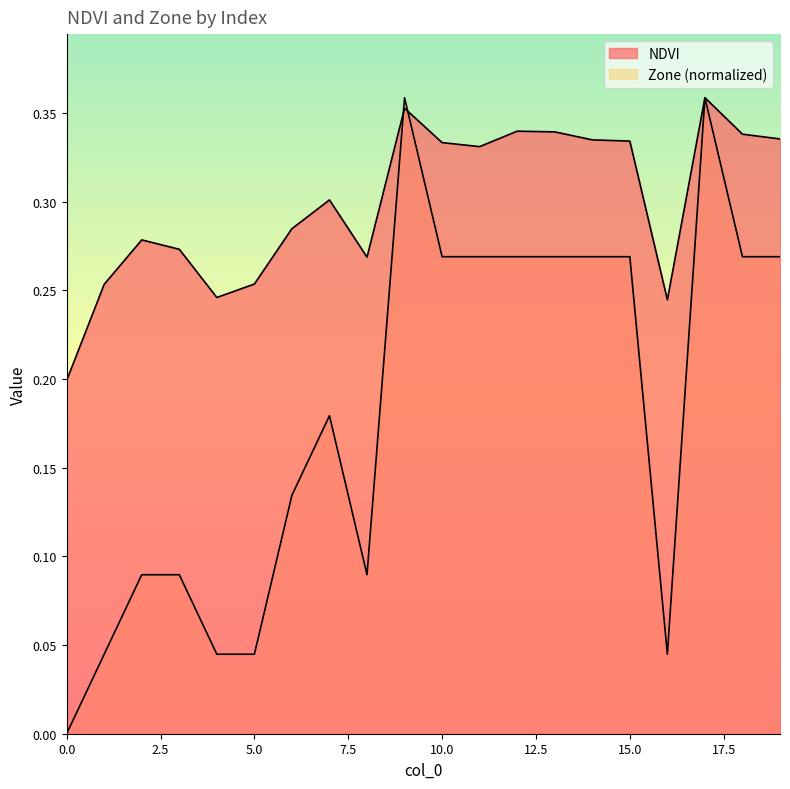

Reading left to right, transcribe all the data shown in this chart.

NDVI: 0=0.2	1=0.3	2=0.3	3=0.3	4=0.2	5=0.3	6=0.3	7=0.3	8=0.3	9=0.4	10=0.3	11=0.3	12=0.3	13=0.3	14=0.3	15=0.3	16=0.2	17=0.4	18=0.3	19=0.3
Zone: 0=0.0	1=0.0	2=0.1	3=0.1	4=0.0	5=0.0	6=0.1	7=0.2	8=0.1	9=0.4	10=0.3	11=0.3	12=0.3	13=0.3	14=0.3	15=0.3	16=0.0	17=0.4	18=0.3	19=0.3